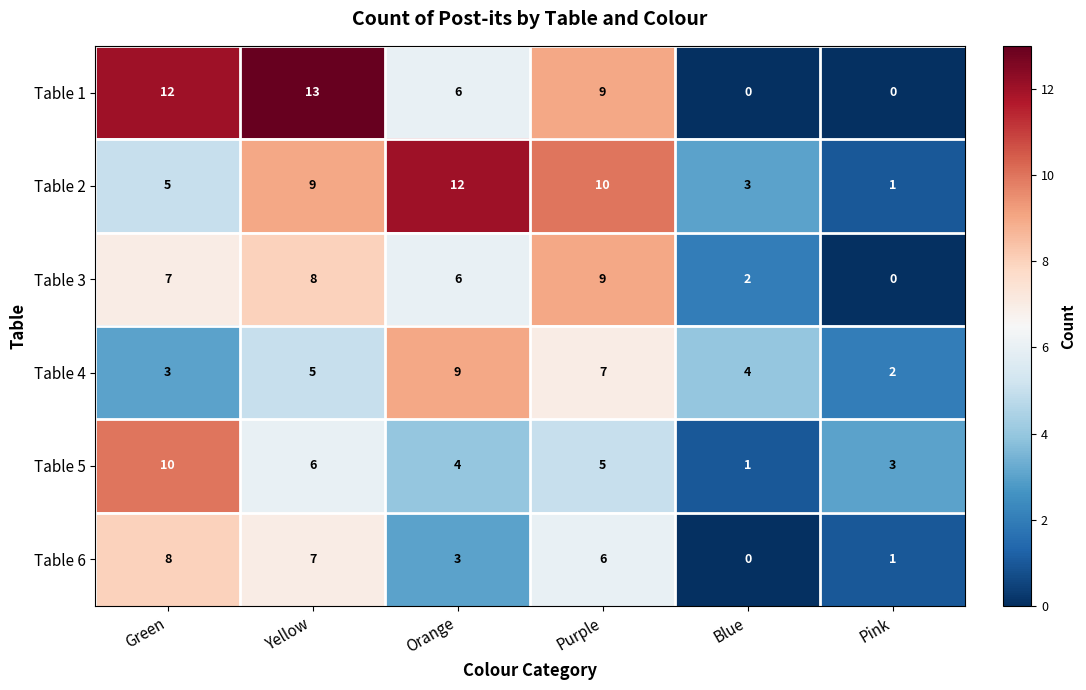

Count the number of categories in the chart.

6